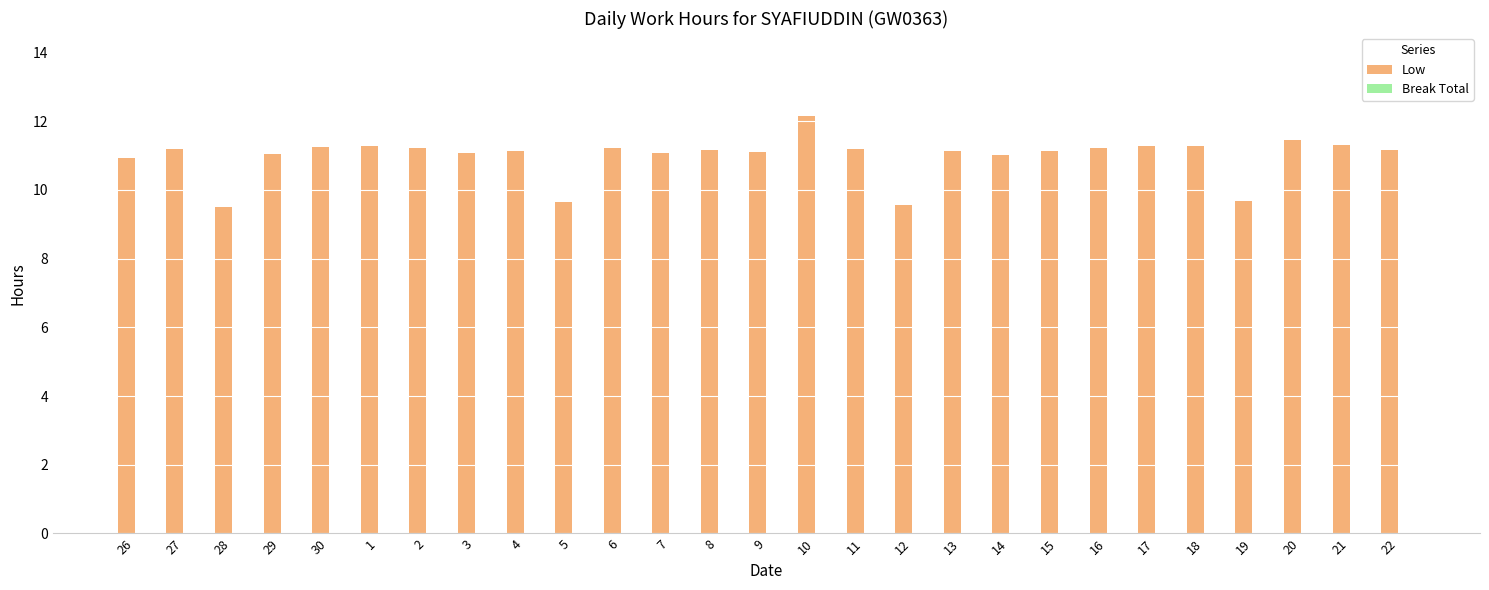

What is the difference between the maximum and minimum values?

2.6